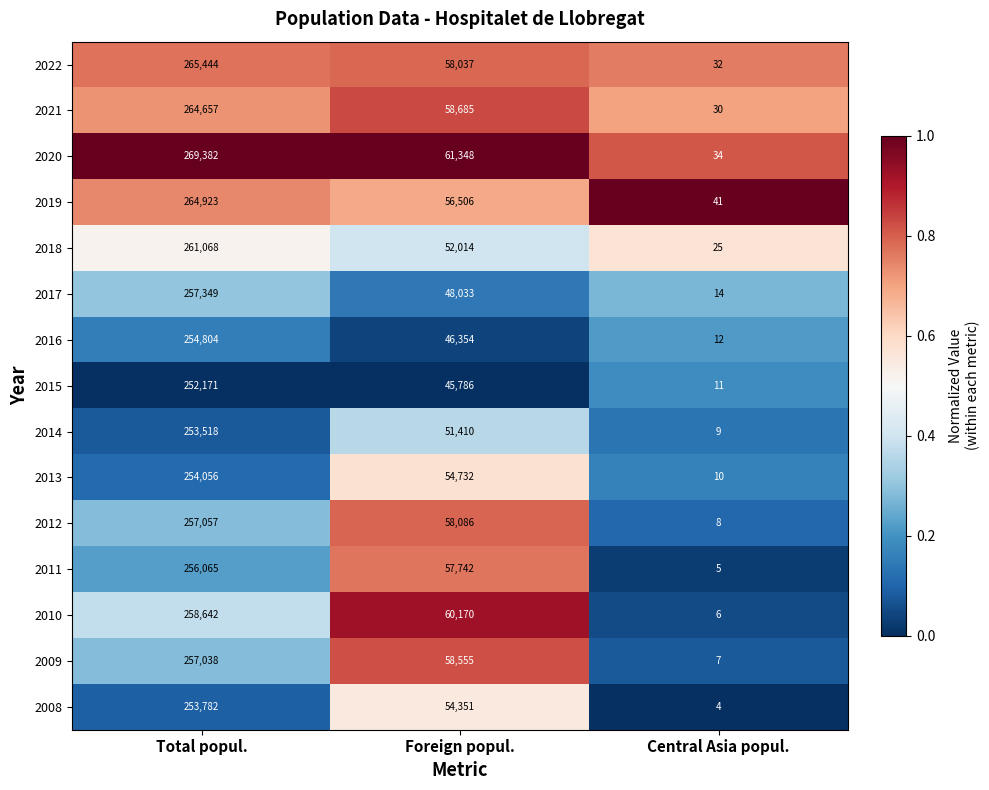

Where does the 2008 series first go above 54351?

Total popul.